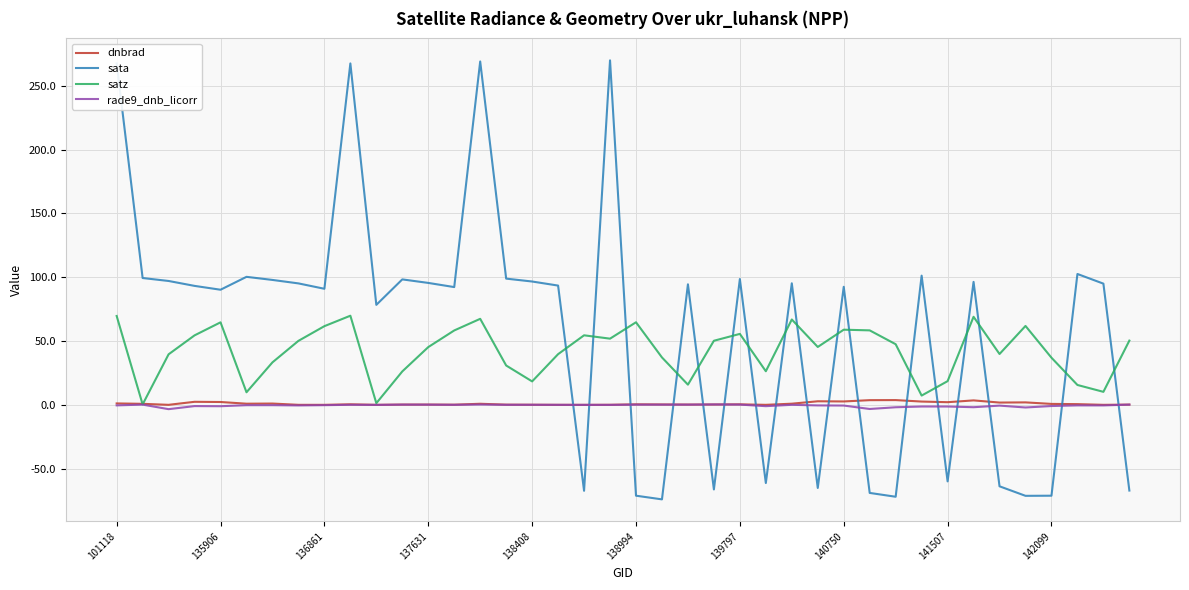

What are all the series names shown in the legend?

dnbrad, sata, satz, rade9_dnb_licorr